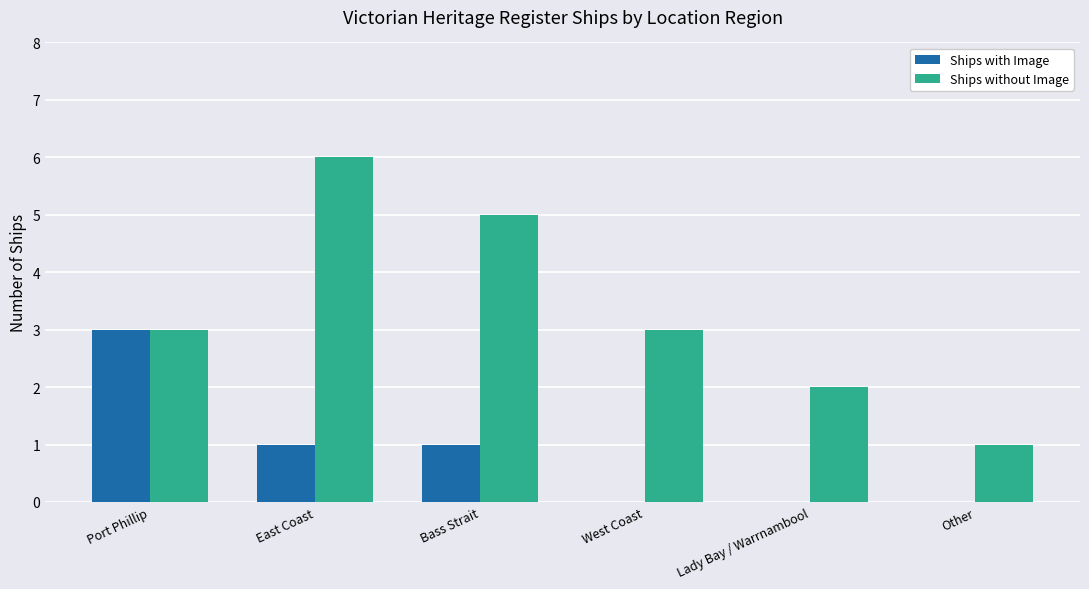

What is the sum of the Ships without Image values at Lady Bay / Warrnambool and East Coast?

8